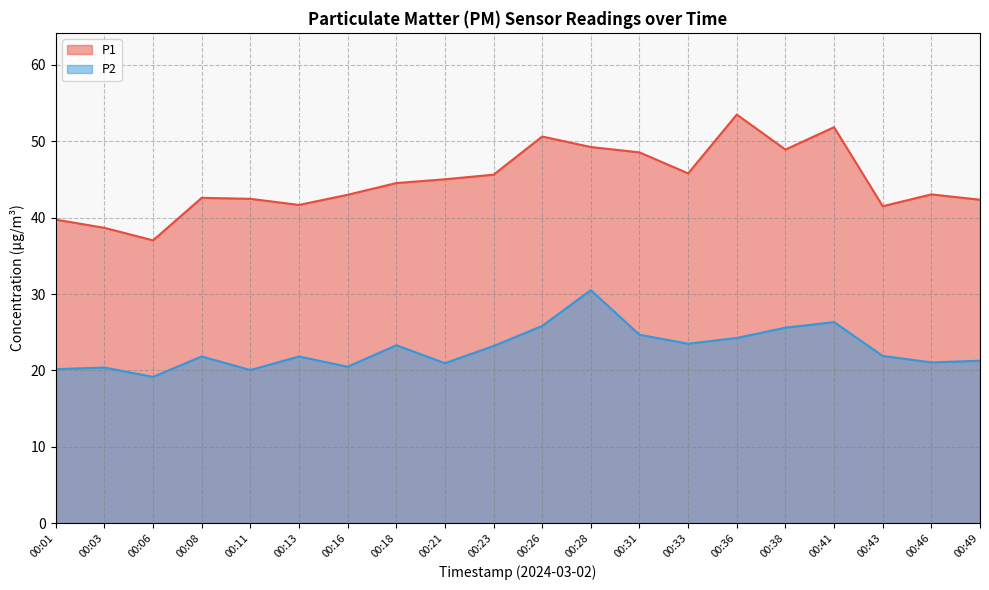

What is the spread (max minus min) of values at 00:28?

18.7